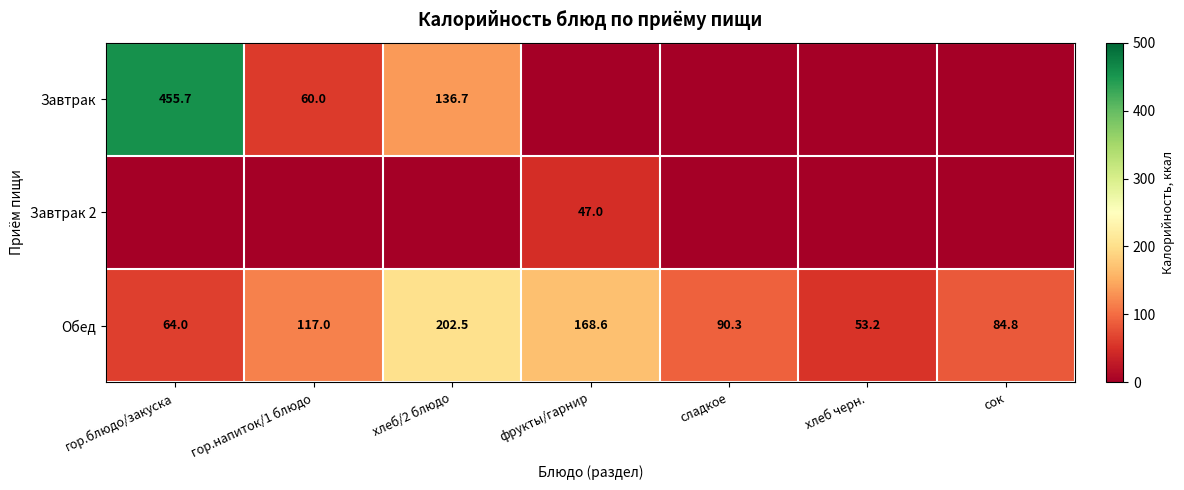

What is the average value of the Обед series?

111.5